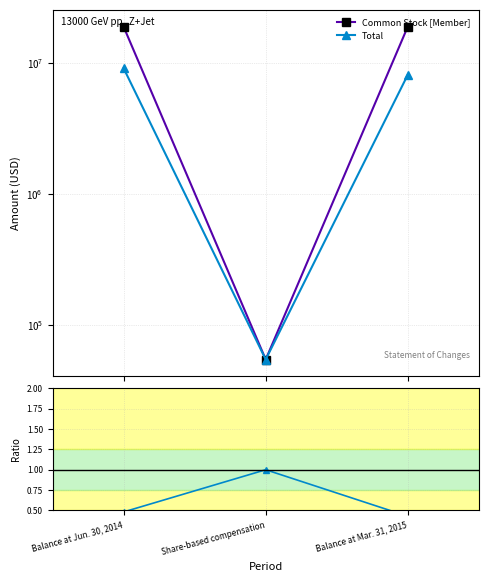

Does the chart have visible grid lines?

Yes